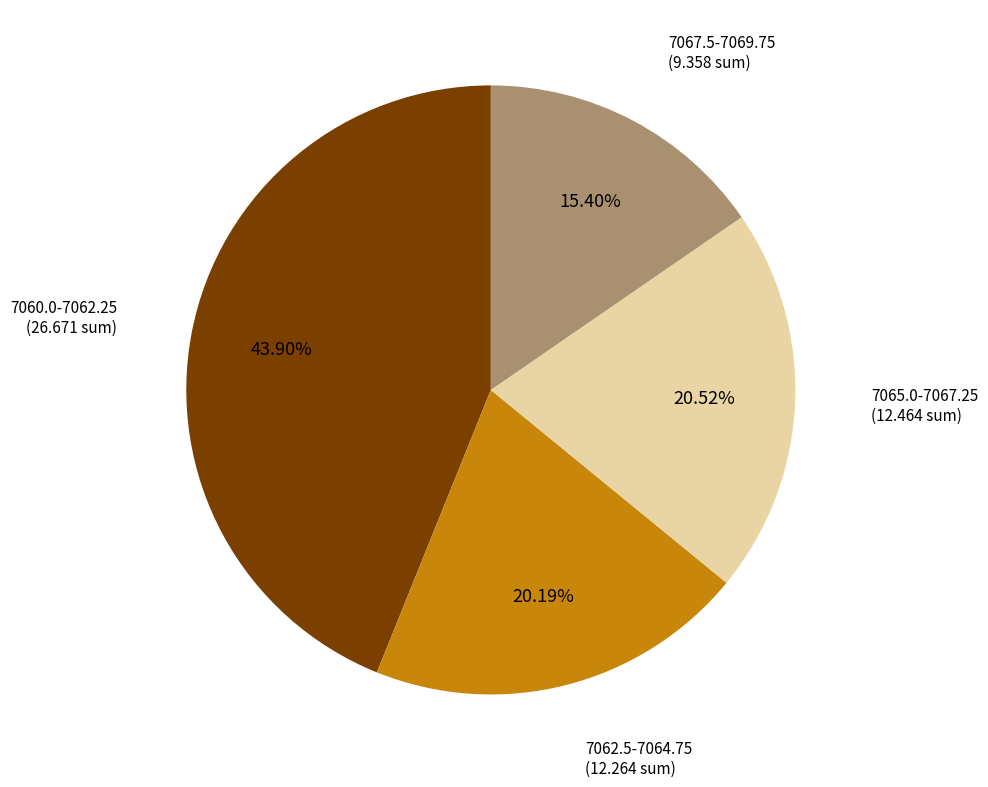

Does any single category account for the majority?

No